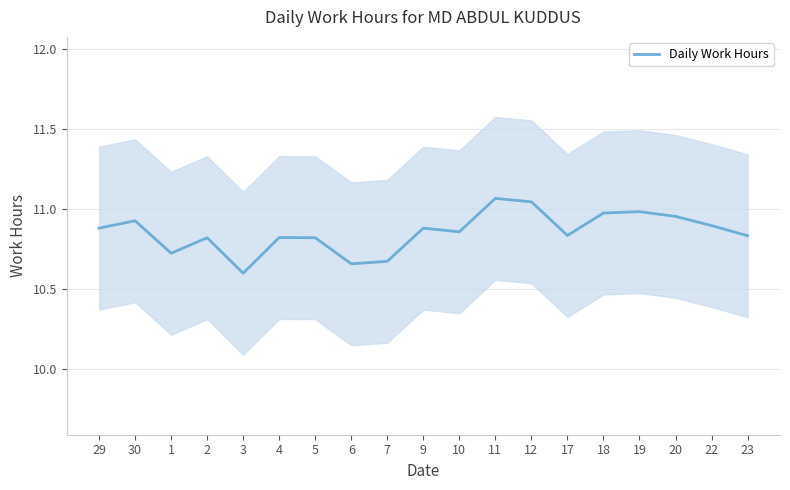

What is the minimum value shown in the chart?

10.6